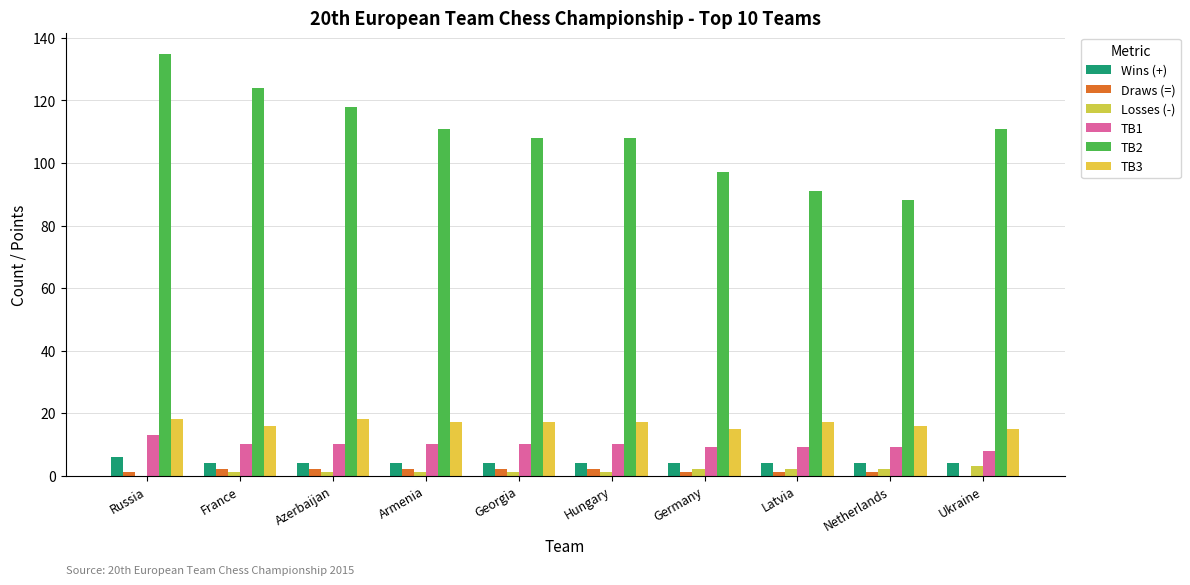

What is the total value across all series at Latvia?

124